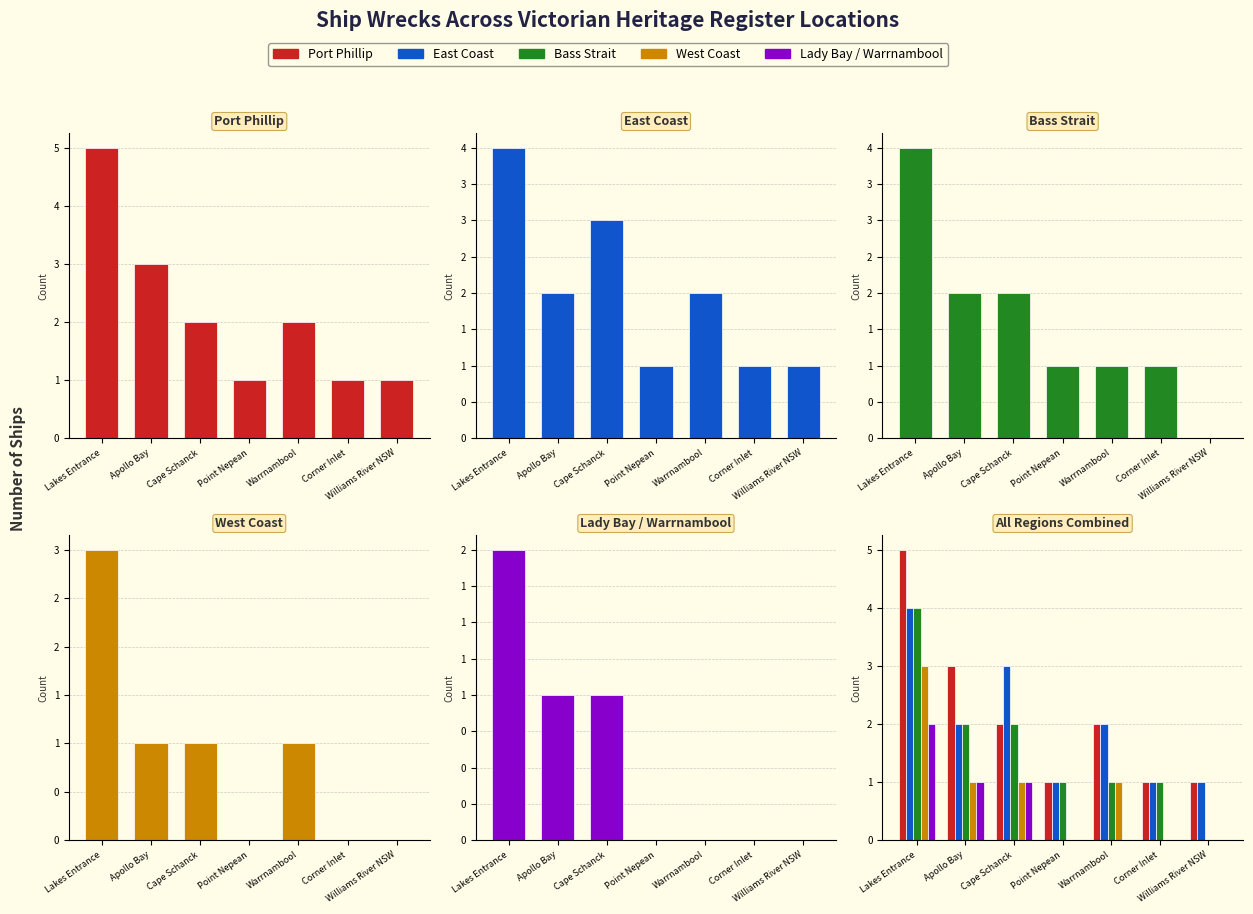

Does the chart contain any negative values?

No